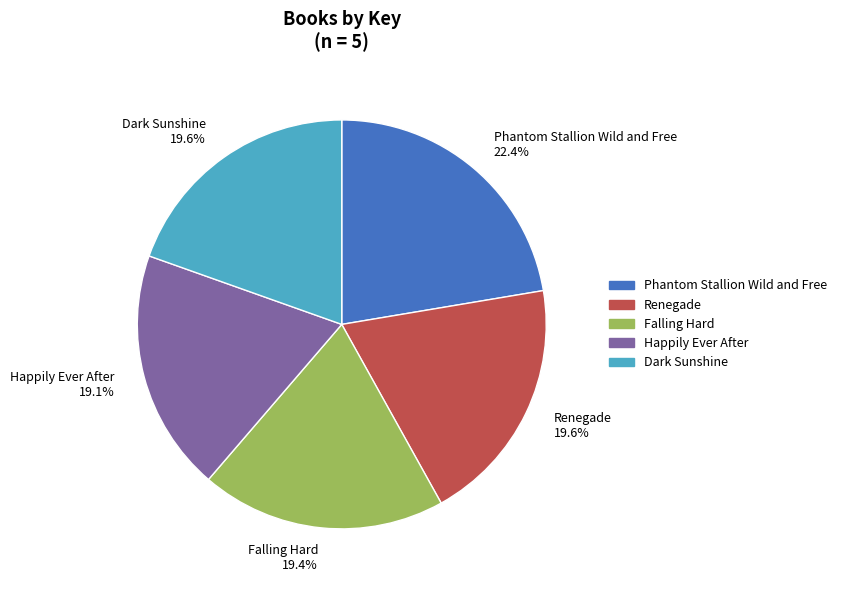

True or false: Happily Ever After accounts for 19% of the total.

True